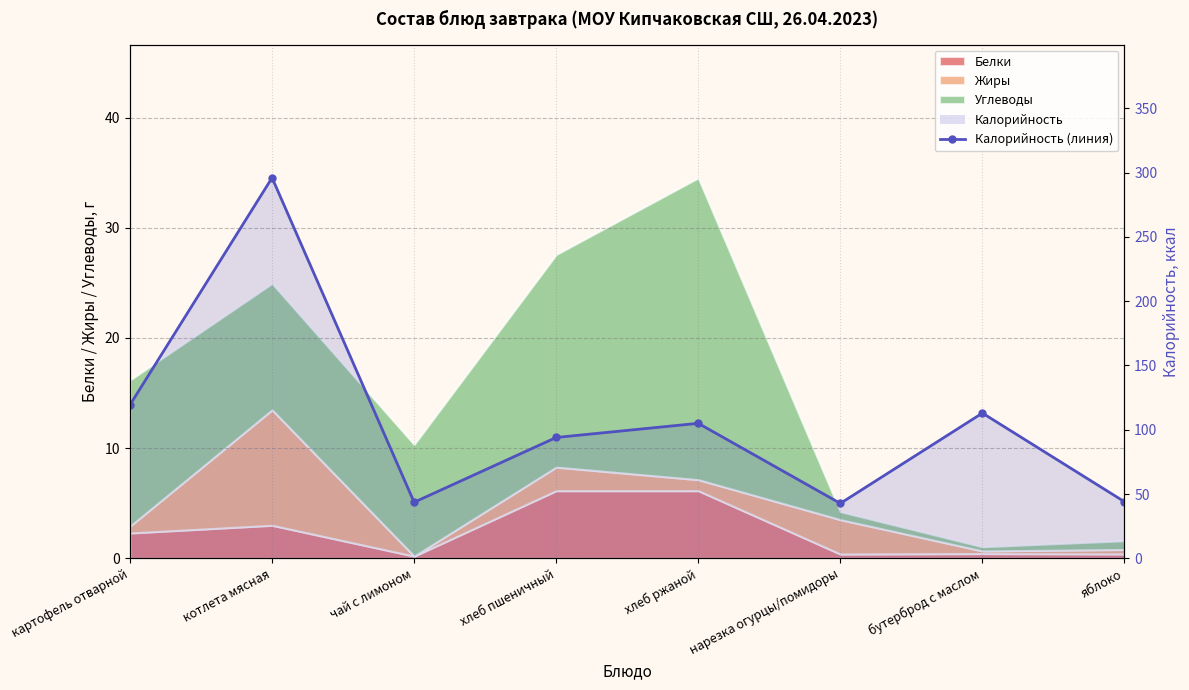

At which category does the chart reach its peak across all series?

котлета мясная